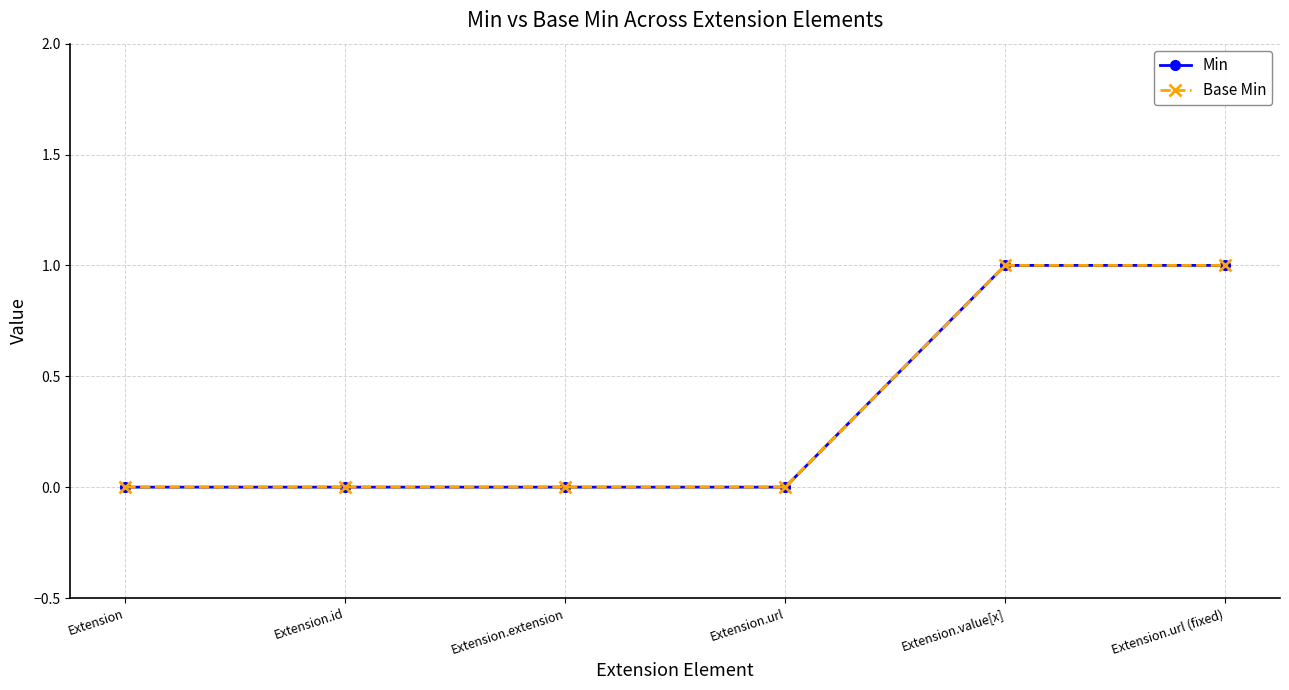

Is this an area chart (filled region under the line)?

No